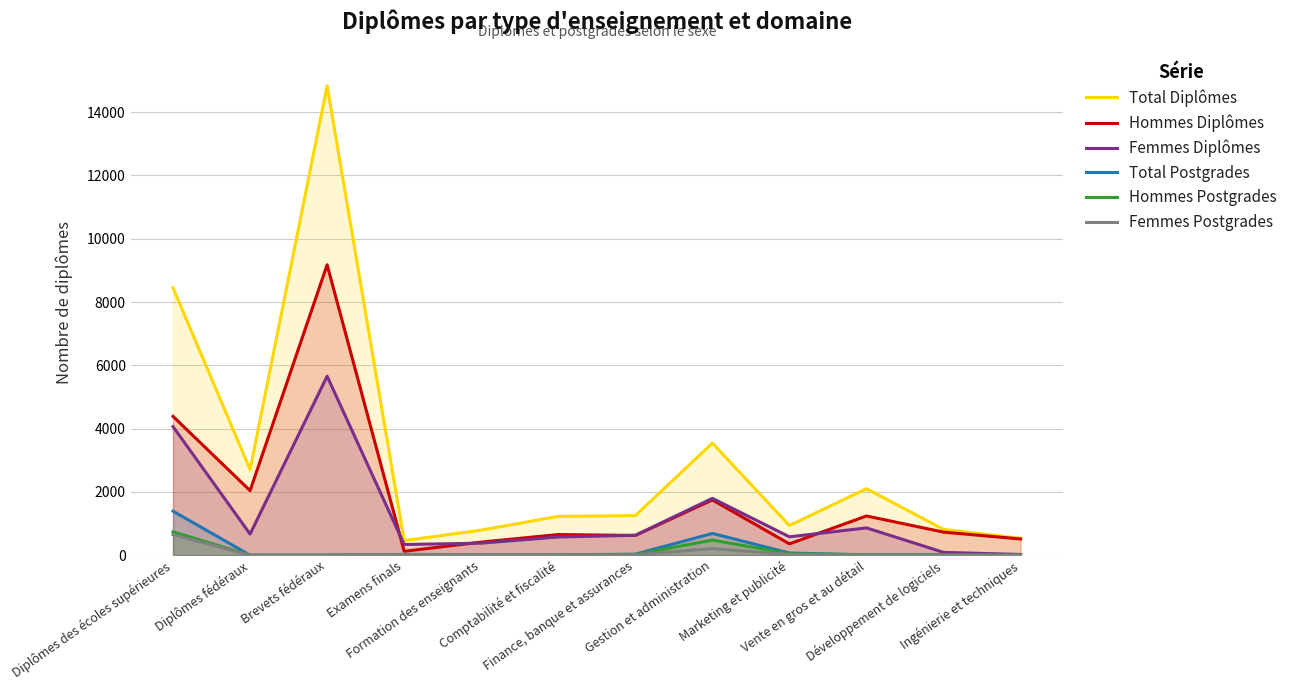

Which series changed the most between Examens finals and Développement de logiciels?

Hommes Diplômes